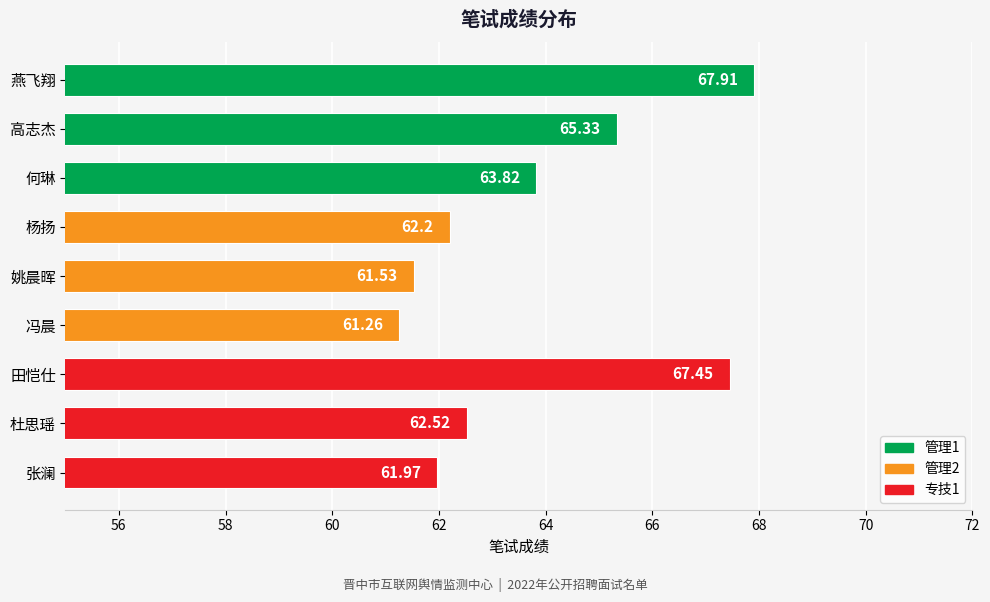

Are the bars horizontal?

Yes